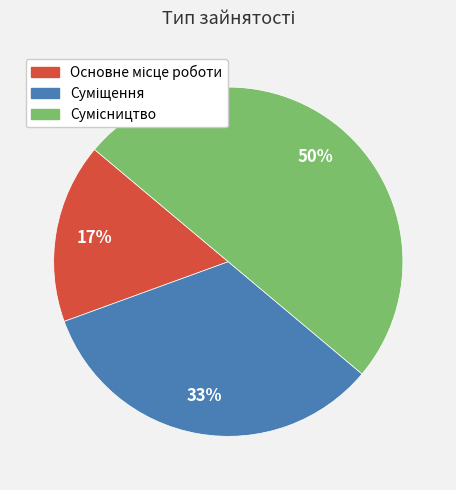

To the nearest percent, what is the difference between the largest and smallest slice percentages?

33%